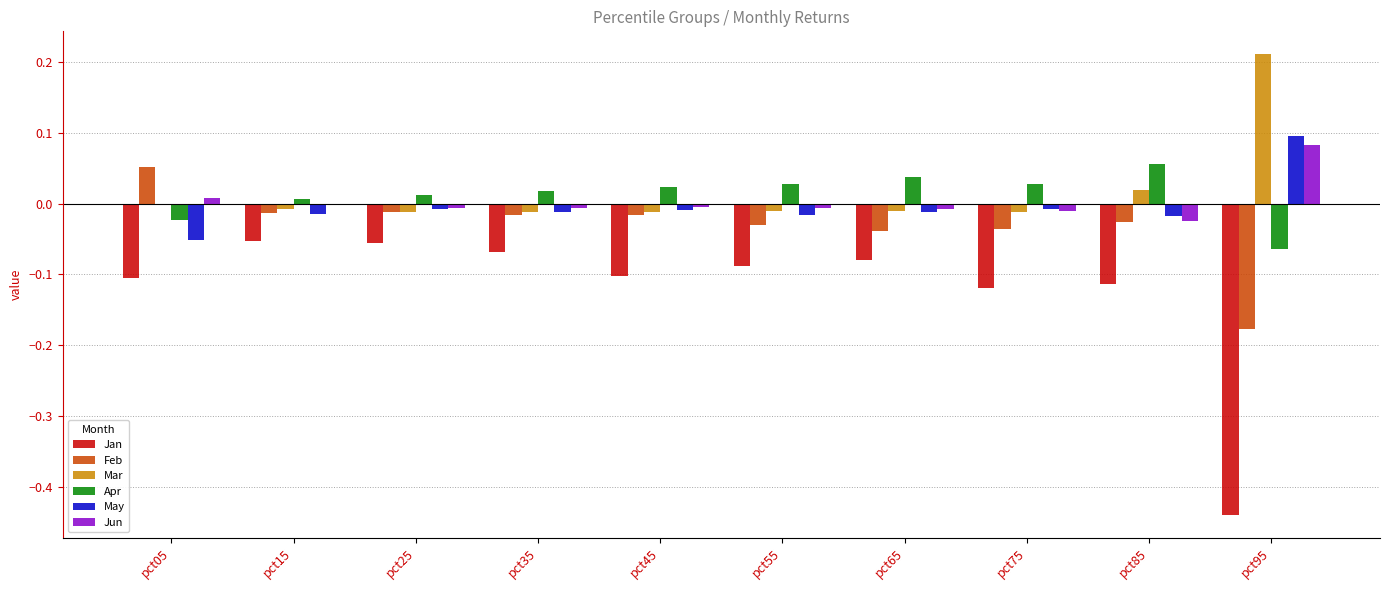

Which series has the largest range (max minus min)?

Jan